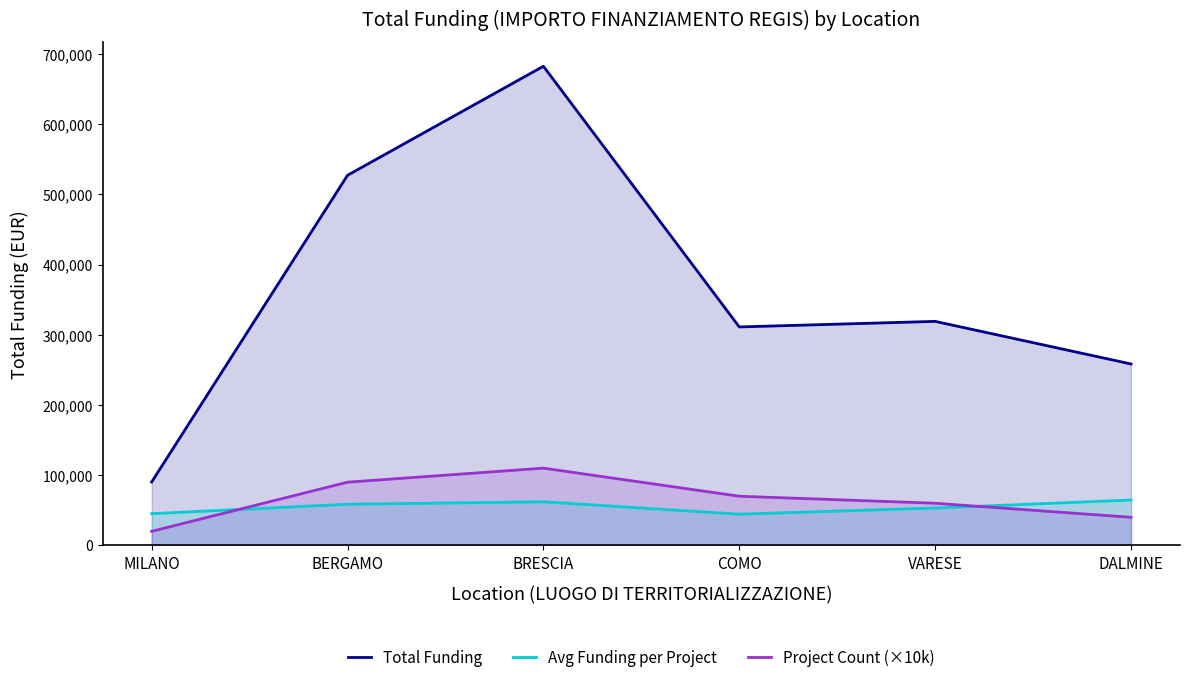

Reading left to right, list all the values displayed in this chart.

Total Funding: 90268.6	527175.5	682502.5	311137.0	319070.1	258386.7
Avg Funding per Project: 45134.3	58575.1	62045.7	44448.1	53178.4	64596.7
Project Count (×10k): 20000.0	90000.0	110000.0	70000.0	60000.0	40000.0